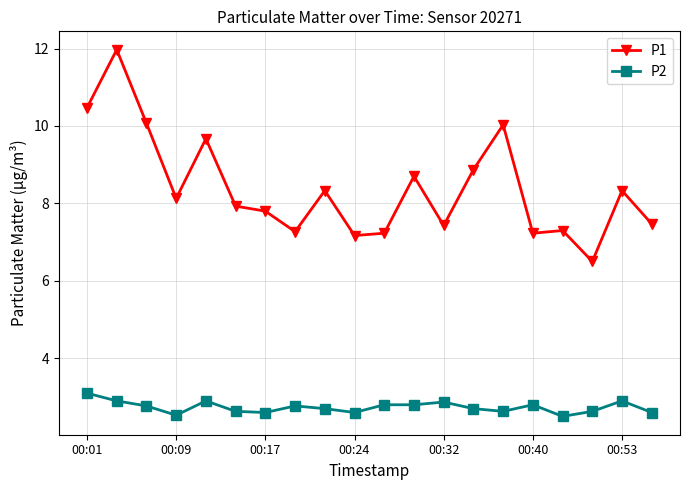

Which series has the largest total across all categories?

P1